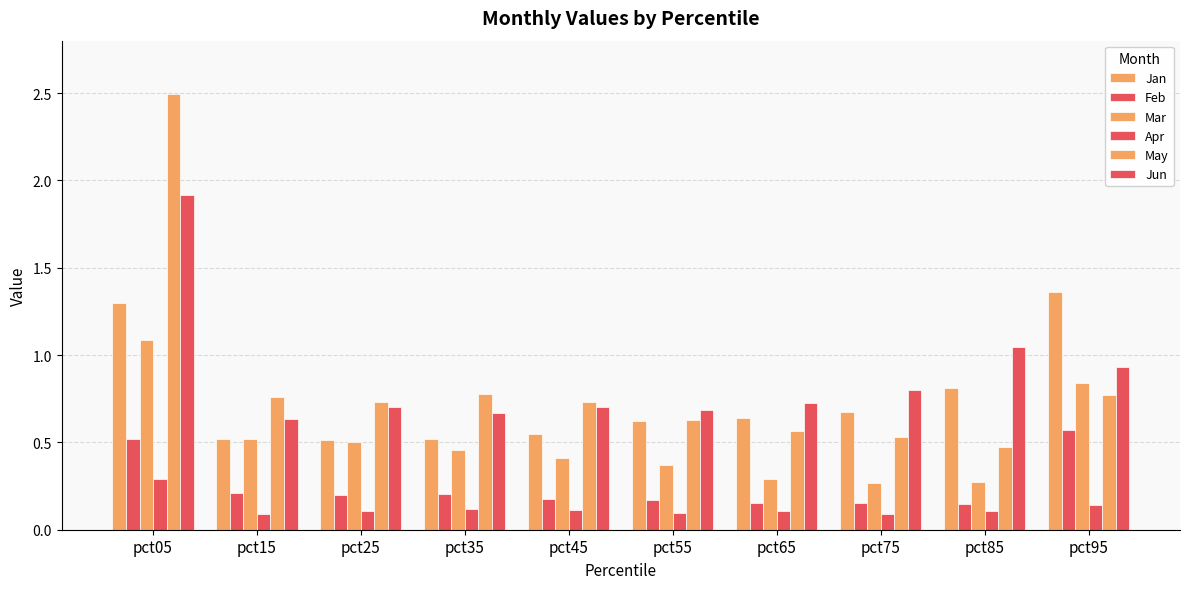

How many categories are shown in the chart?

10